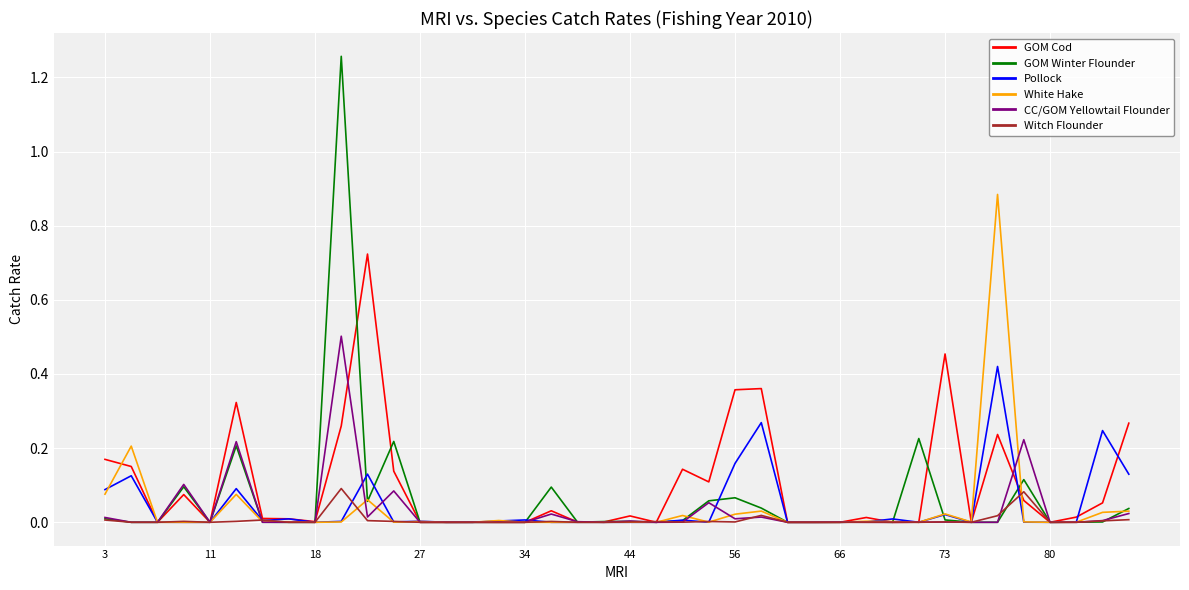

After their last crossing, which series has the higher values: Witch Flounder or CC/GOM Yellowtail Flounder?

CC/GOM Yellowtail Flounder